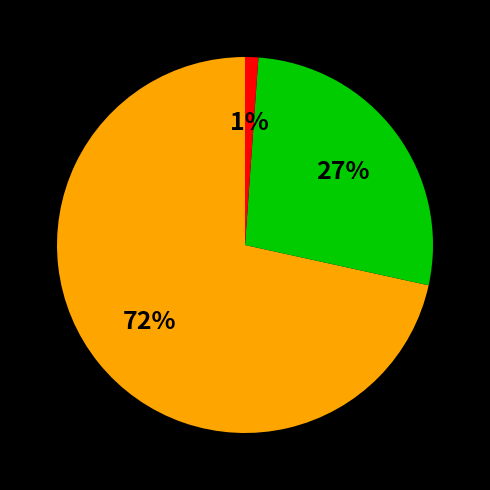

To the nearest percent, what is the average slice percentage?

33%